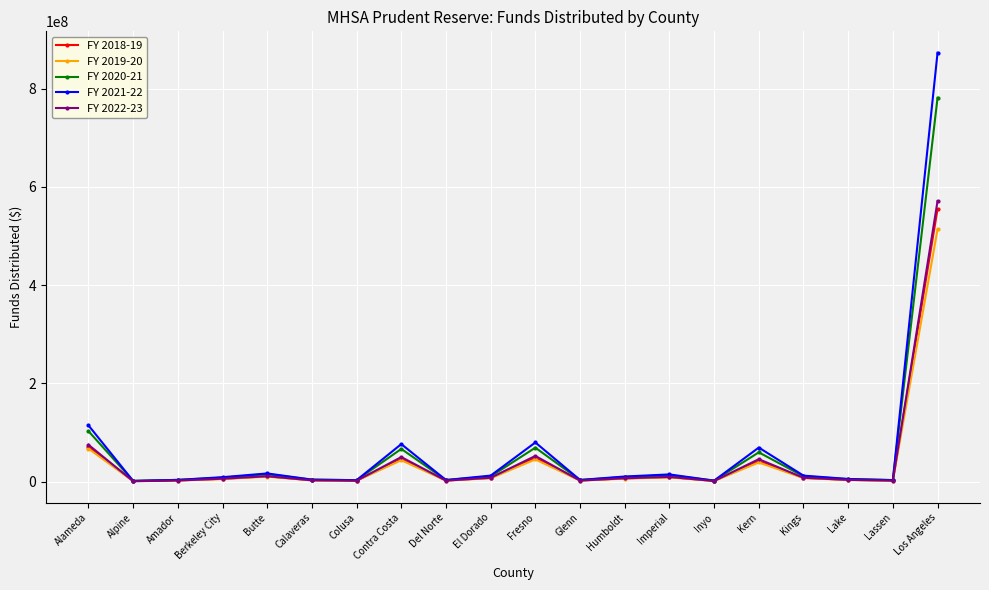

True or false: FY 2021-22 has more than 2 interior local peaks.

True